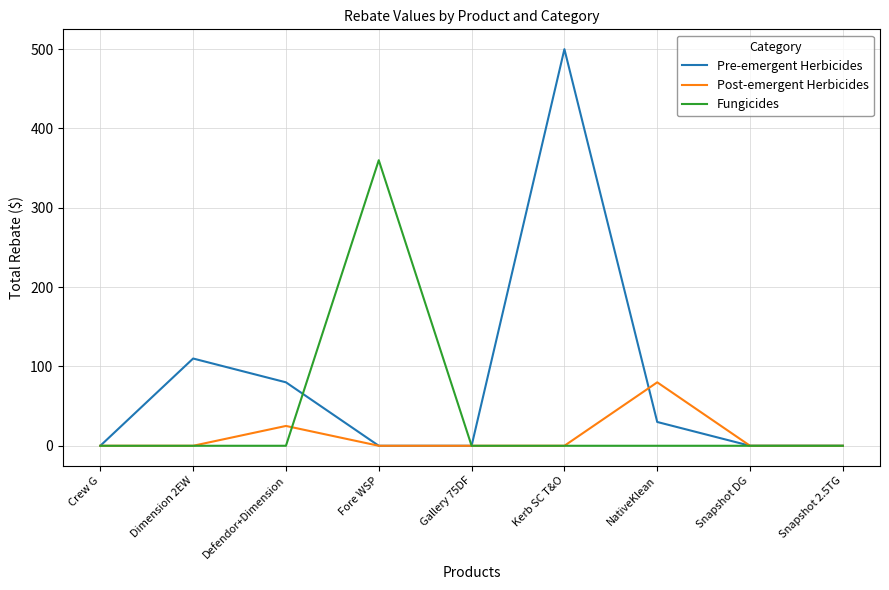

What are all the series names shown in the legend?

Pre-emergent Herbicides, Post-emergent Herbicides, Fungicides